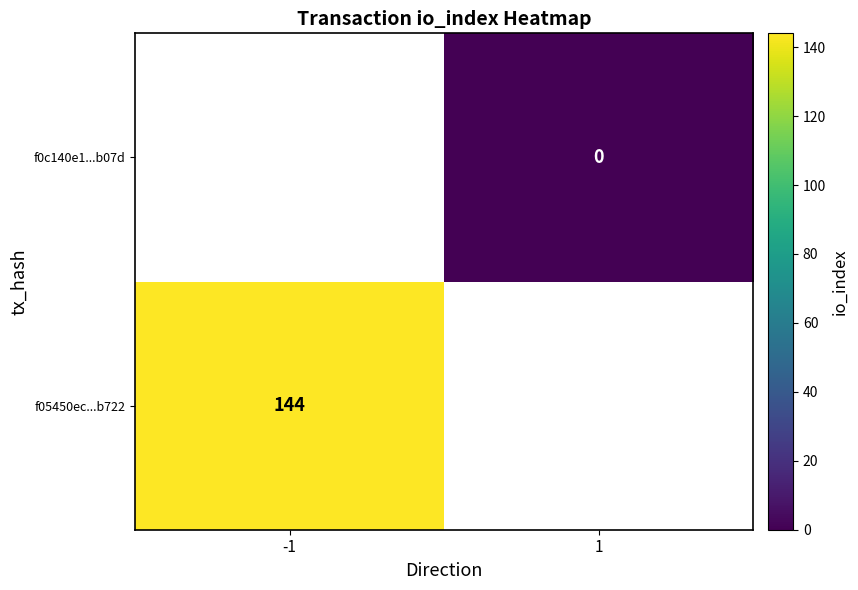

Is it true that f05450ec...b722 equals 144 at -1?

True